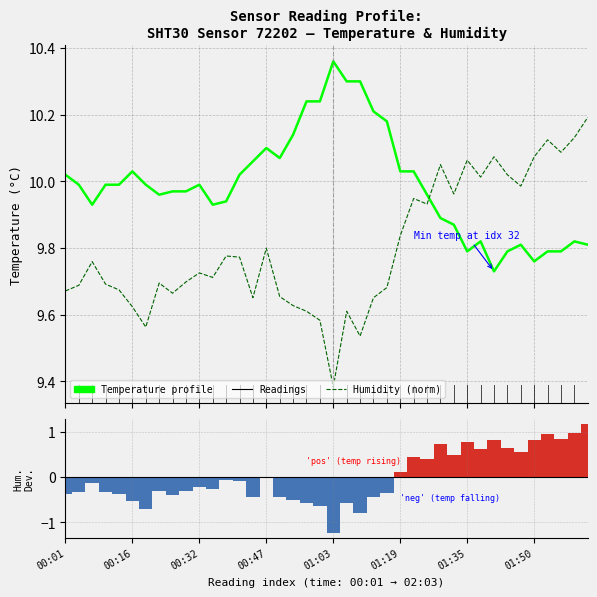

Which series changed the most between 01:03 and 29?

Humidity (norm overlay)